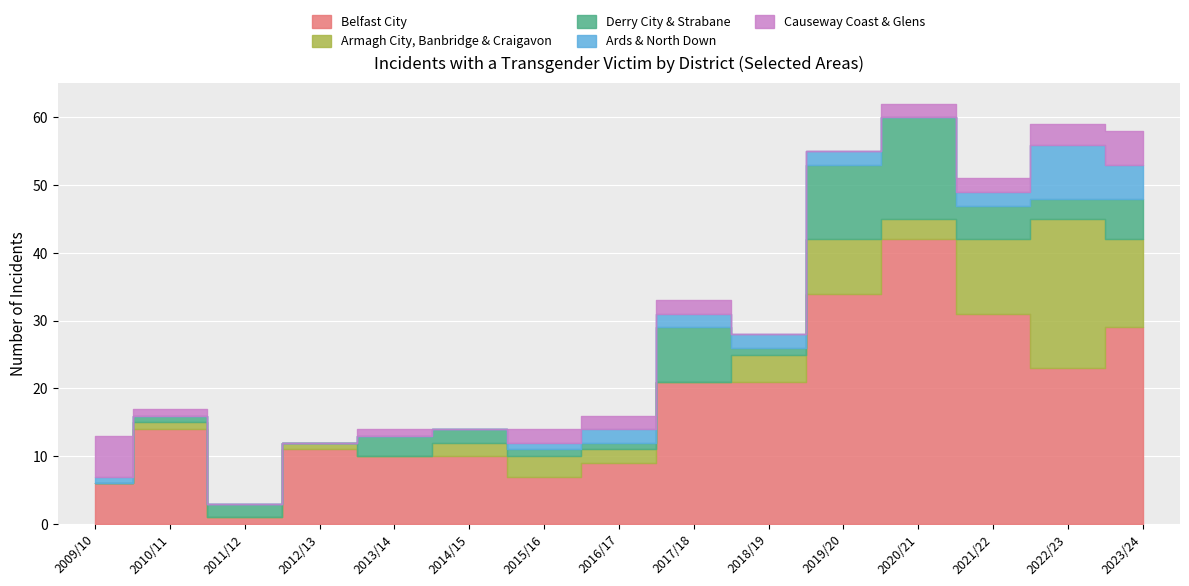

Where is the first local maximum for Belfast City?

2010/11